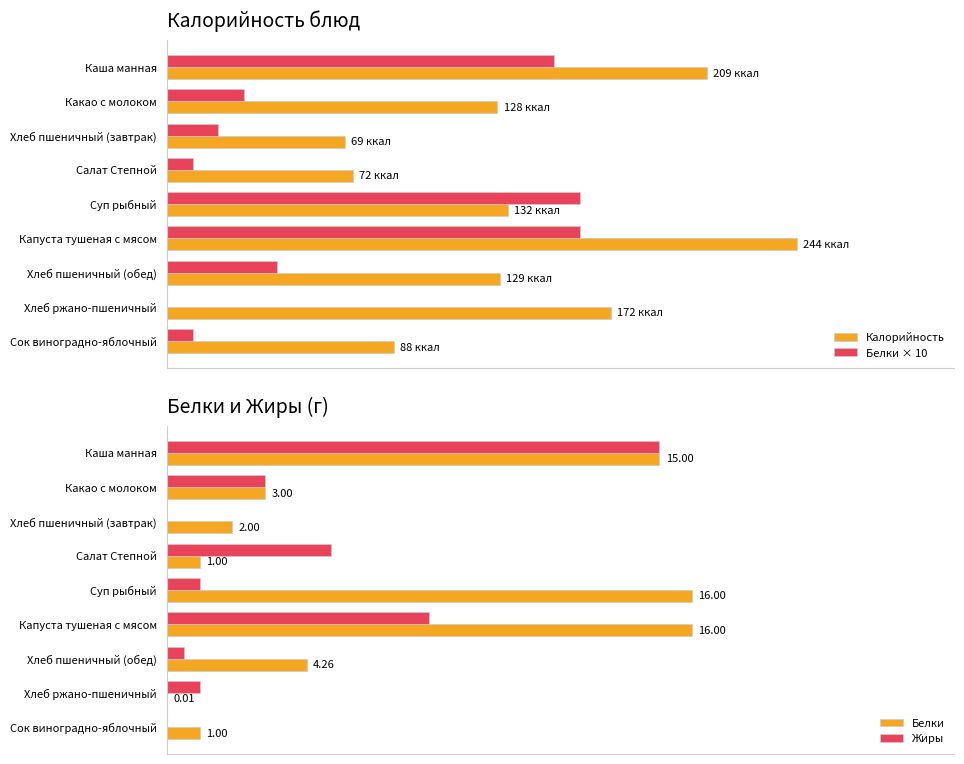

Count the number of categories in the chart.

9